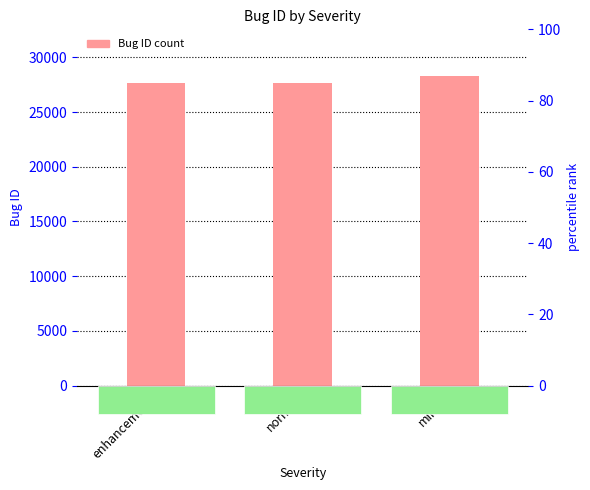

How many bars are there in total?

3